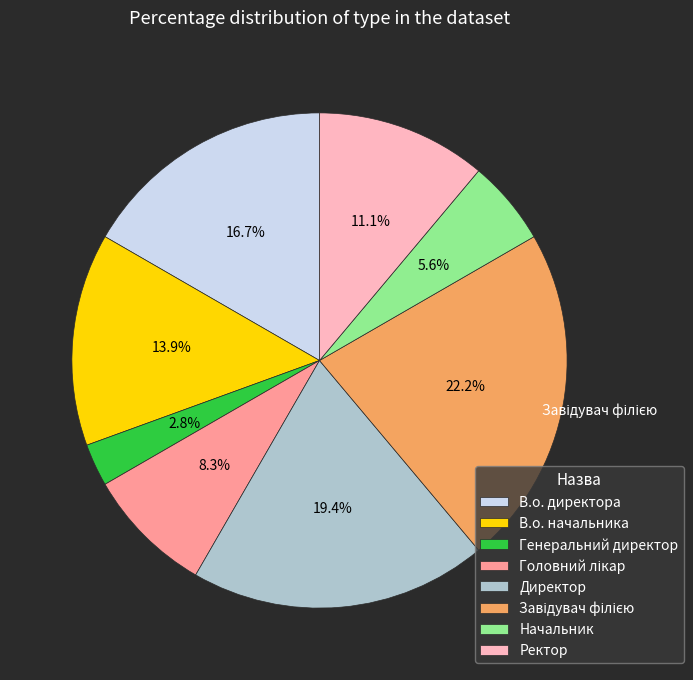

What percentage do В.о. начальника and Директор together represent?

33.3%